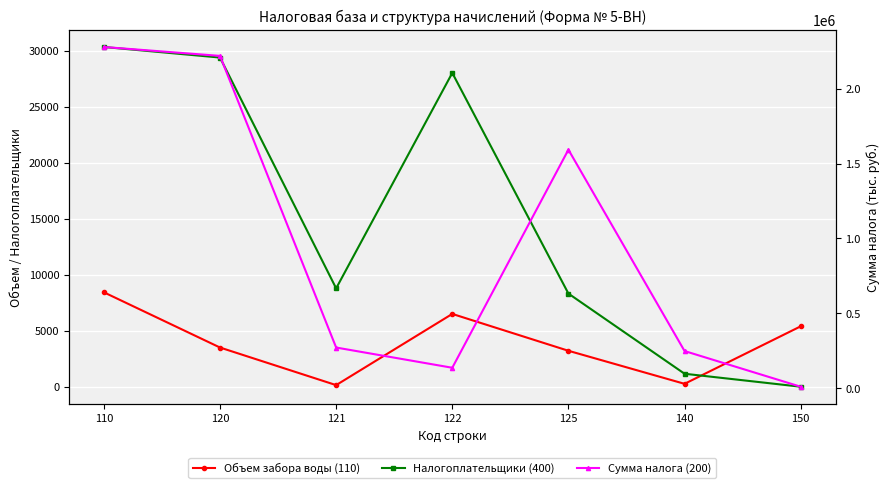

What is the value of the Объем забора воды (110) point at the 1st from the left?

8442